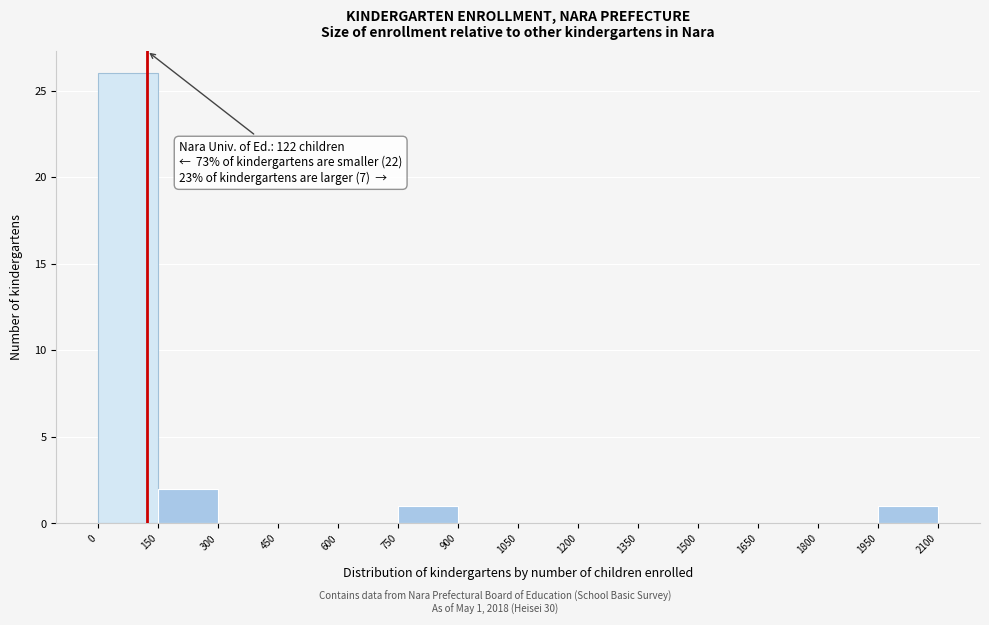

Over which range of the x-axis is the bar tallest?

0 to 150